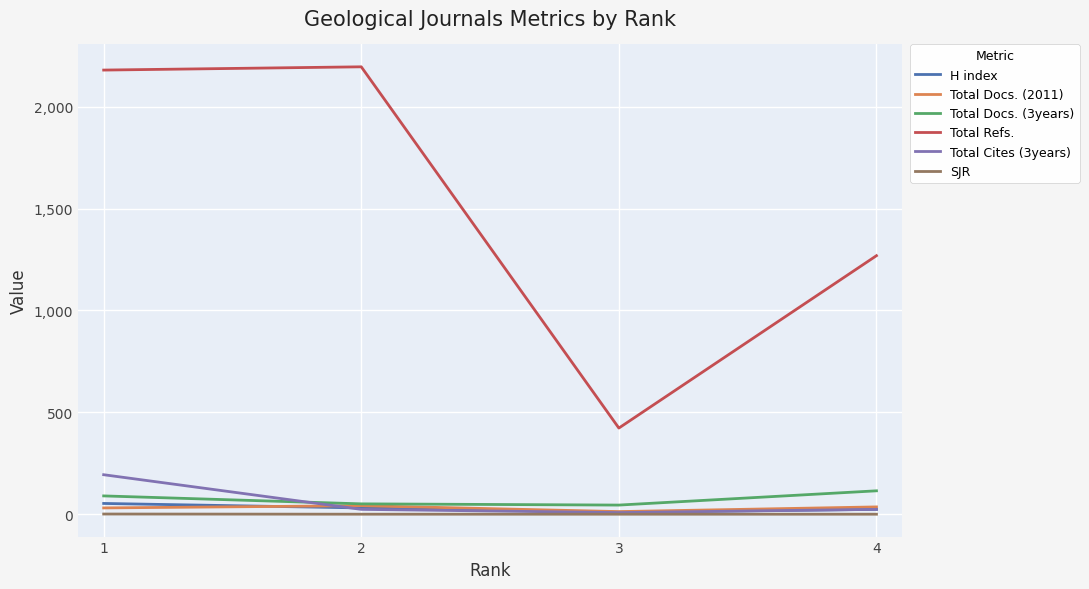

How many lines are shown in the chart?

6